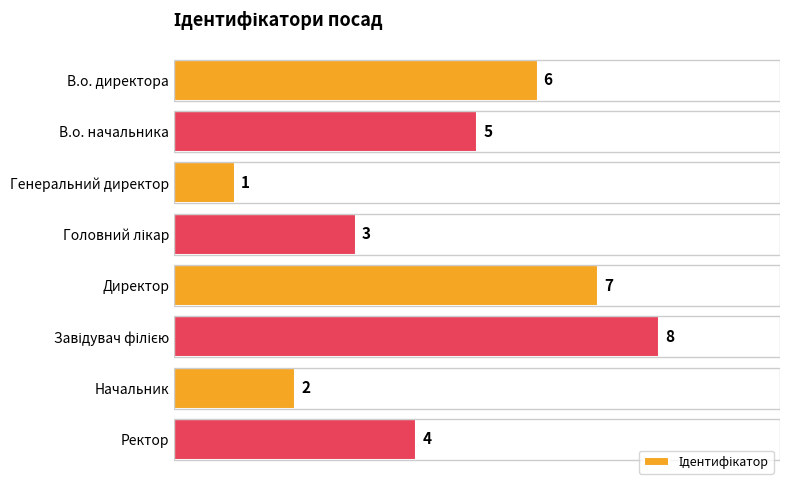

True or false: the data shows 1 at Начальник.

False